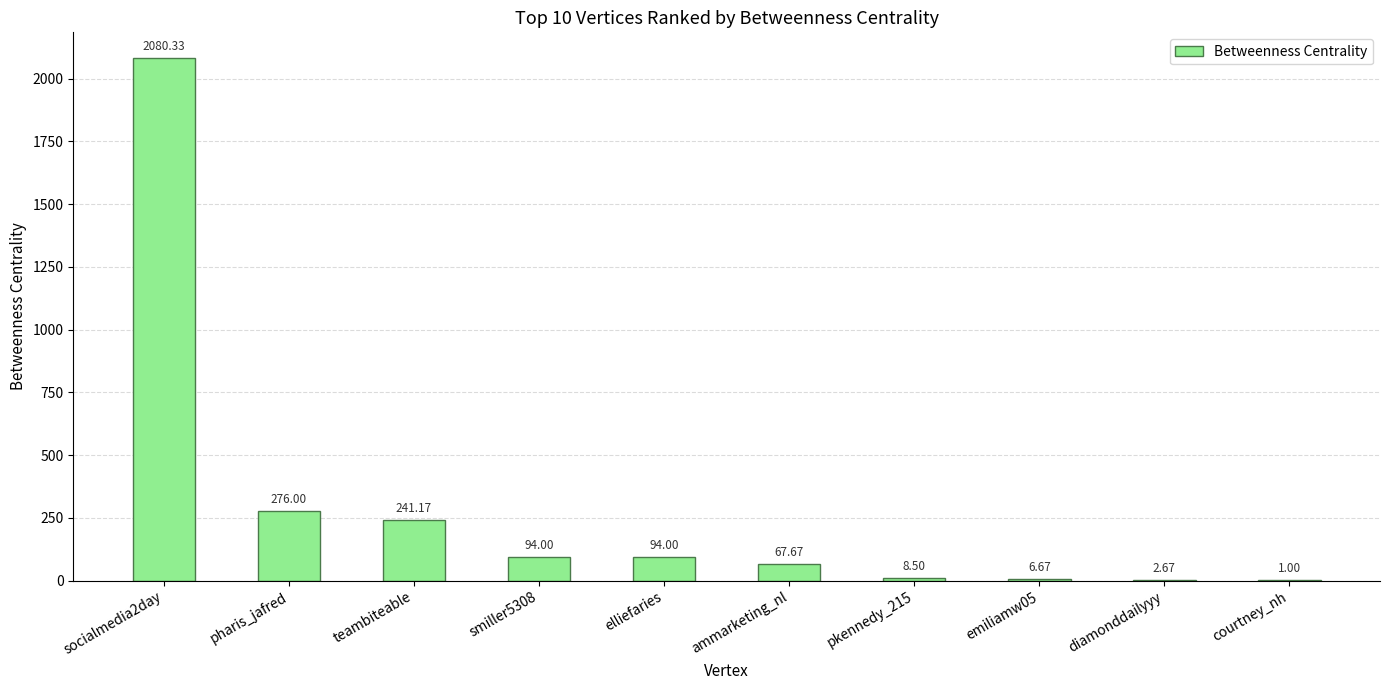

Is it true that the value at courtney_nh is 1.0?

True